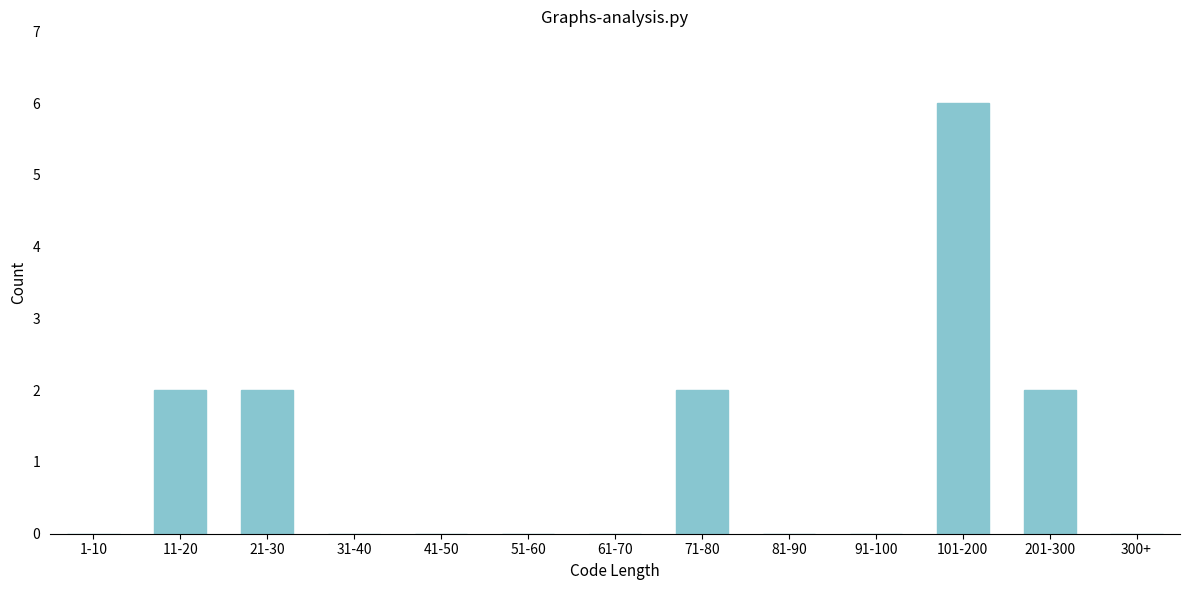

Reading right to left, list all the values displayed in this chart.

300+=0	201-300=2	101-200=6	91-100=0	81-90=0	71-80=2	61-70=0	51-60=0	41-50=0	31-40=0	21-30=2	11-20=2	1-10=0